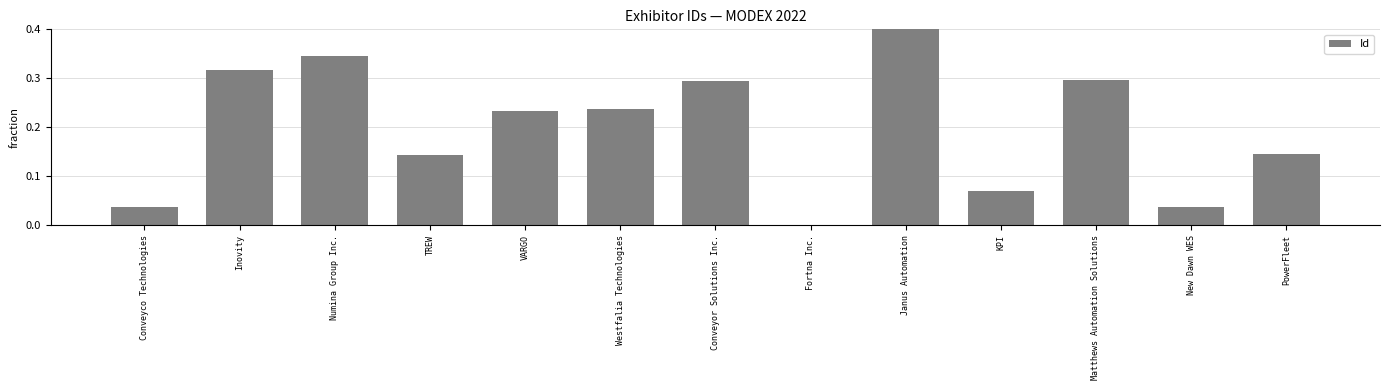

What is the greatest value displayed?

0.4